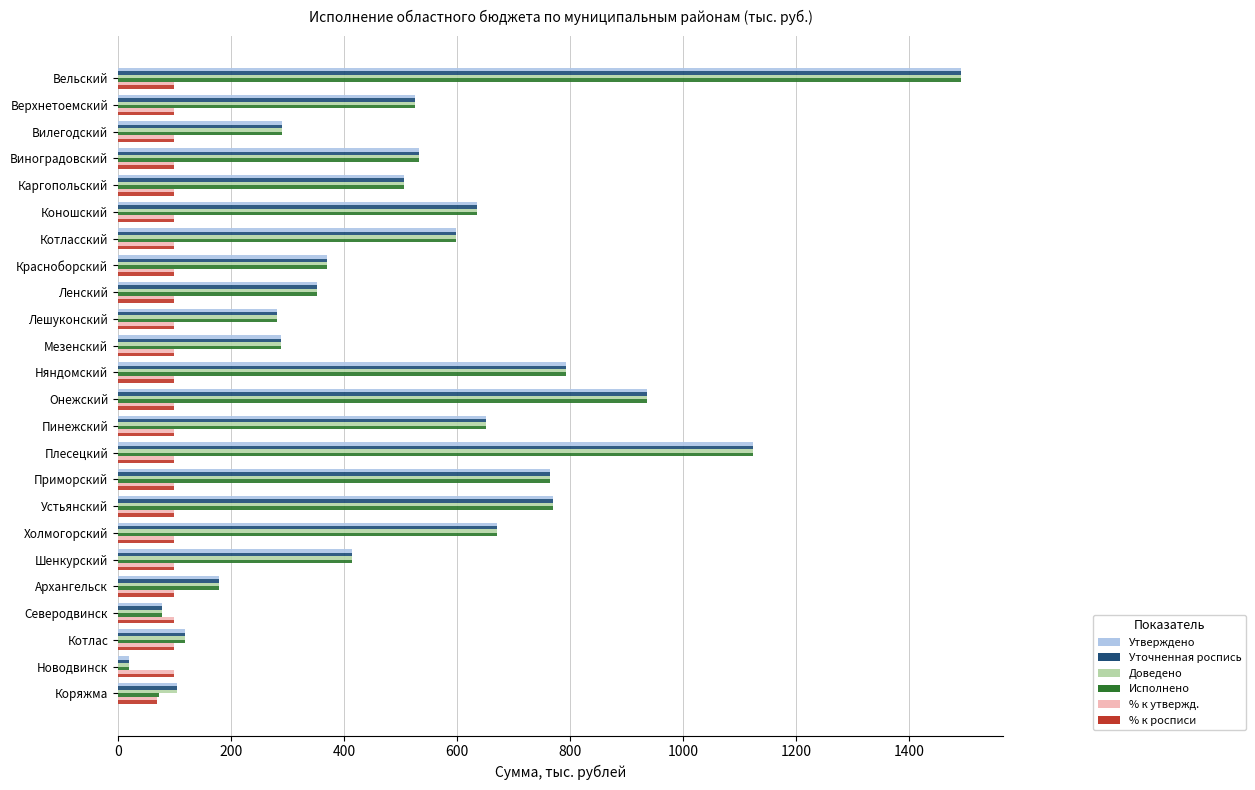

Which category has the lowest value in the % к утвержд. series?

Коряжма